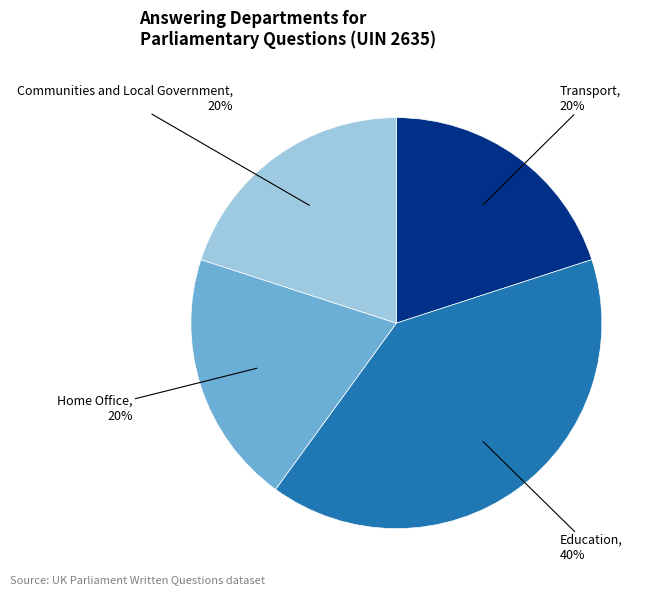

To the nearest percent, what is the average slice percentage?

25%